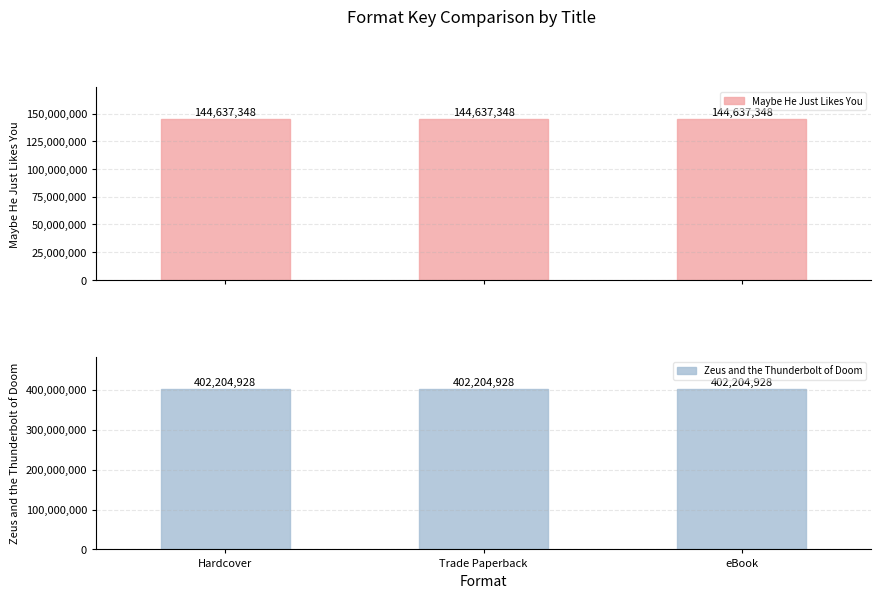

What is the sum of the Zeus and the Thunderbolt of Doom values at Trade Paperback and eBook?

804409856